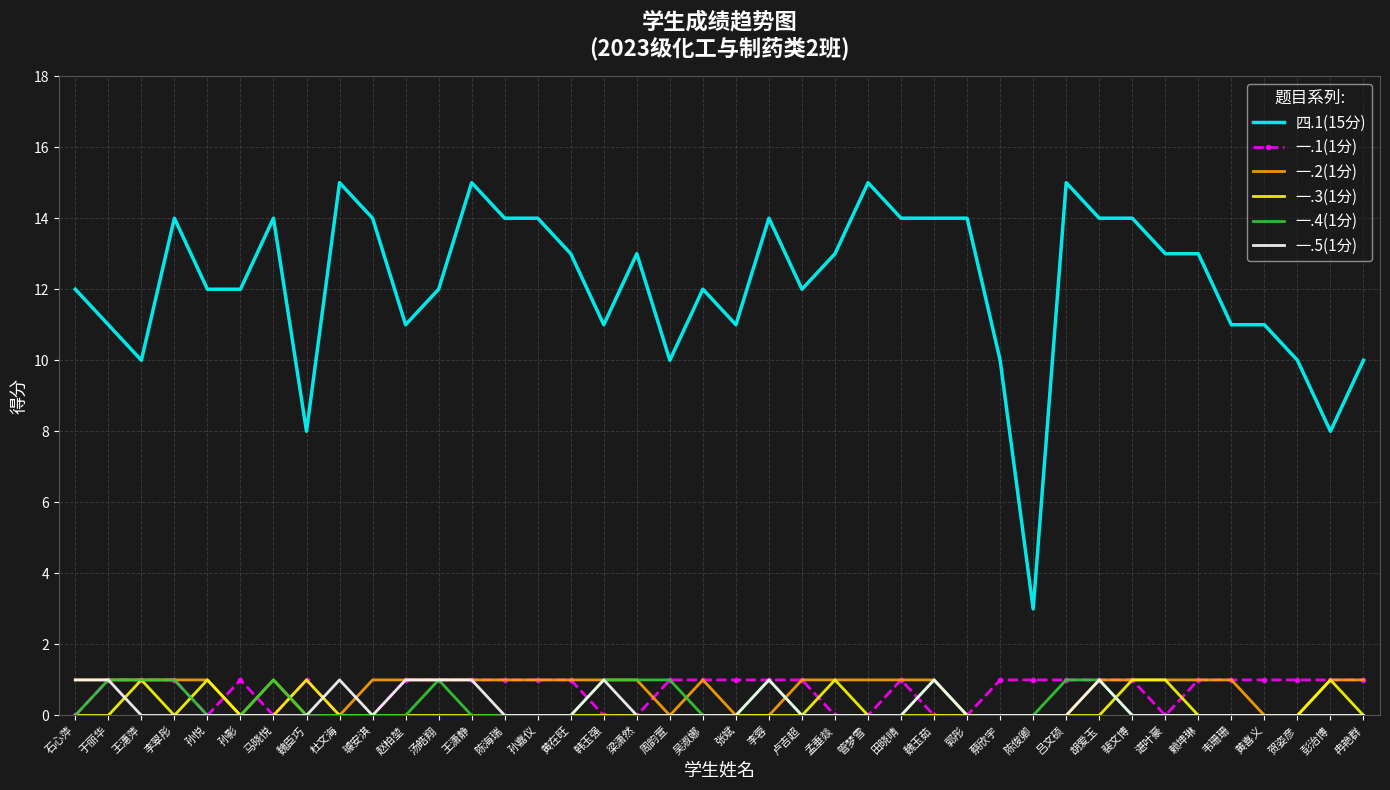

True or false: 一.2(1分) and 四.1(15分) cross at least once.

False